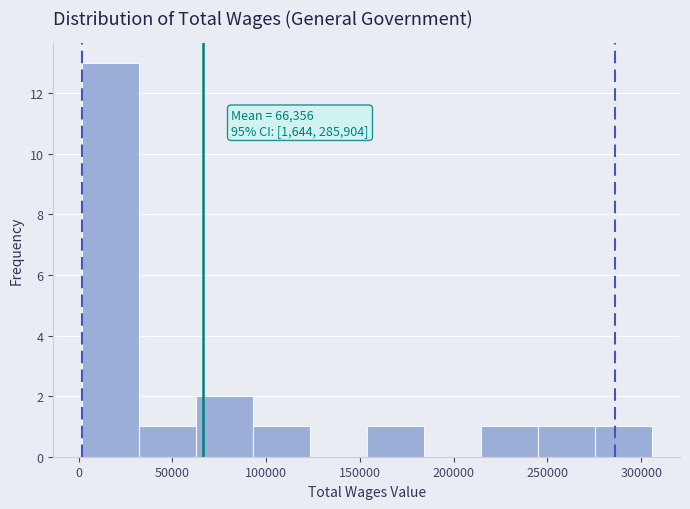

Which range on the x-axis has the tallest bar?

0 to 30000